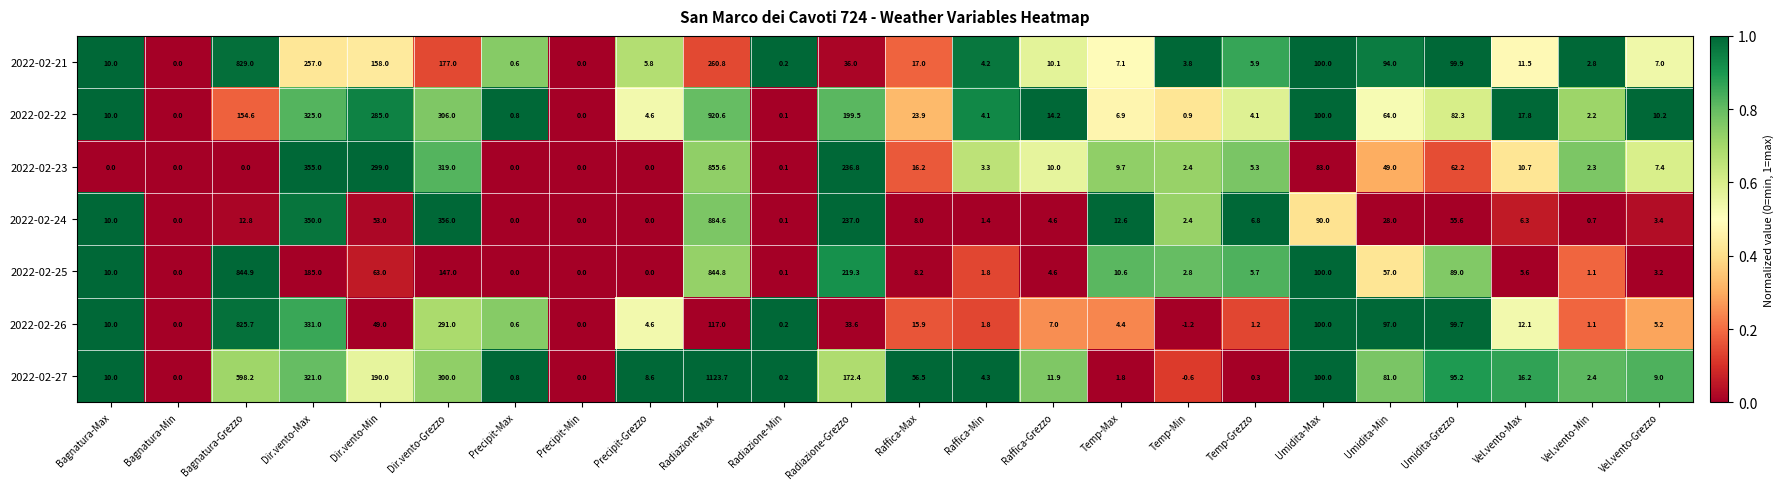

List the series in order of their peak value, lowest first.

2022-02-26, 2022-02-21, 2022-02-25, 2022-02-23, 2022-02-24, 2022-02-22, 2022-02-27